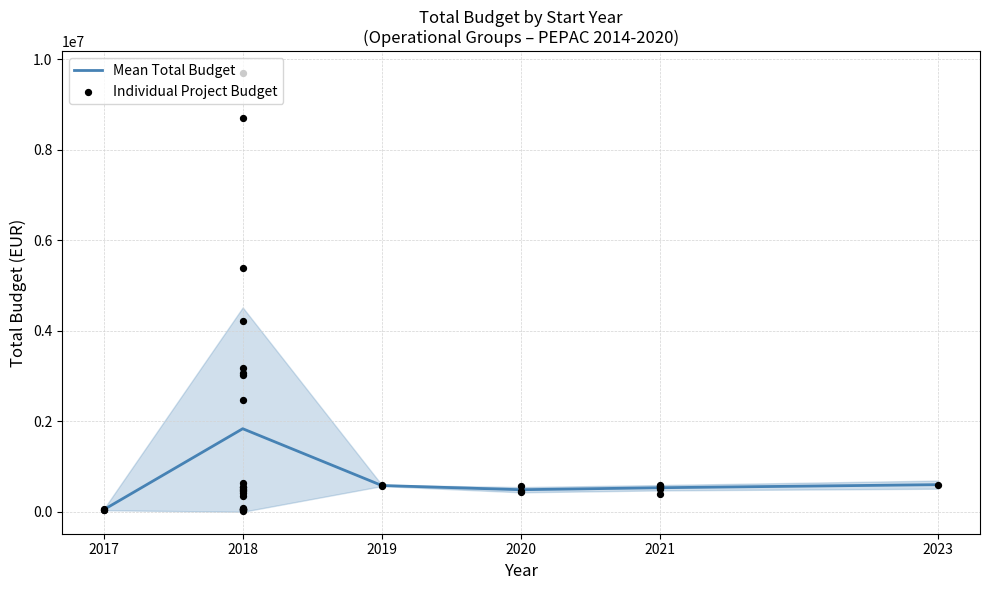

Between 2021 and 2018, which is larger?

2018